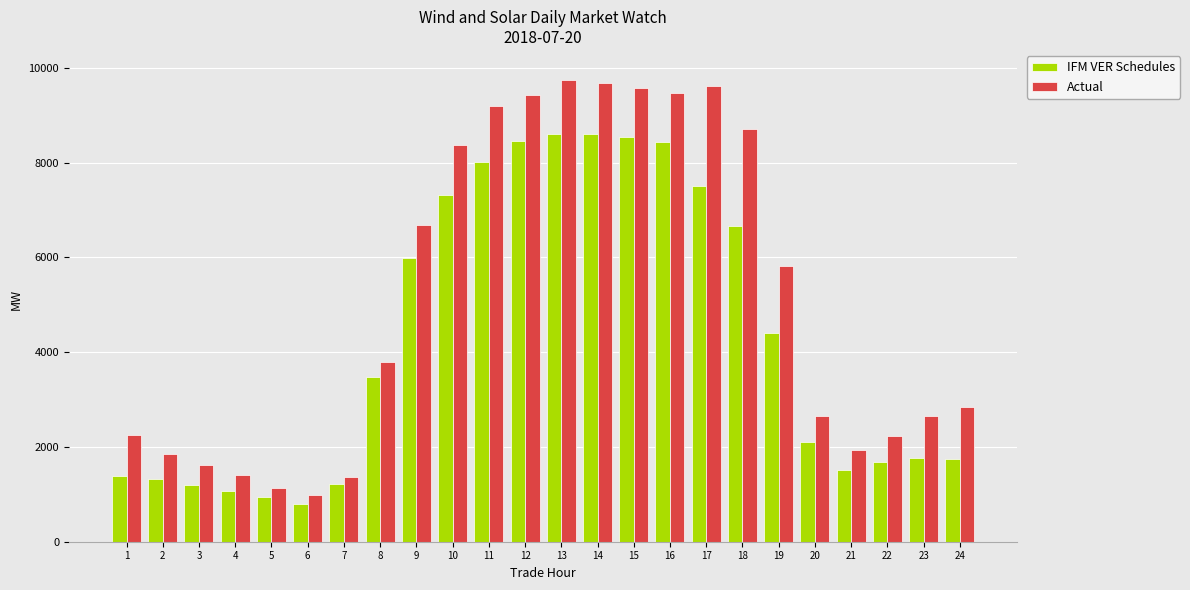

What are all the series names shown in the legend?

IFM VER Schedules, Actual